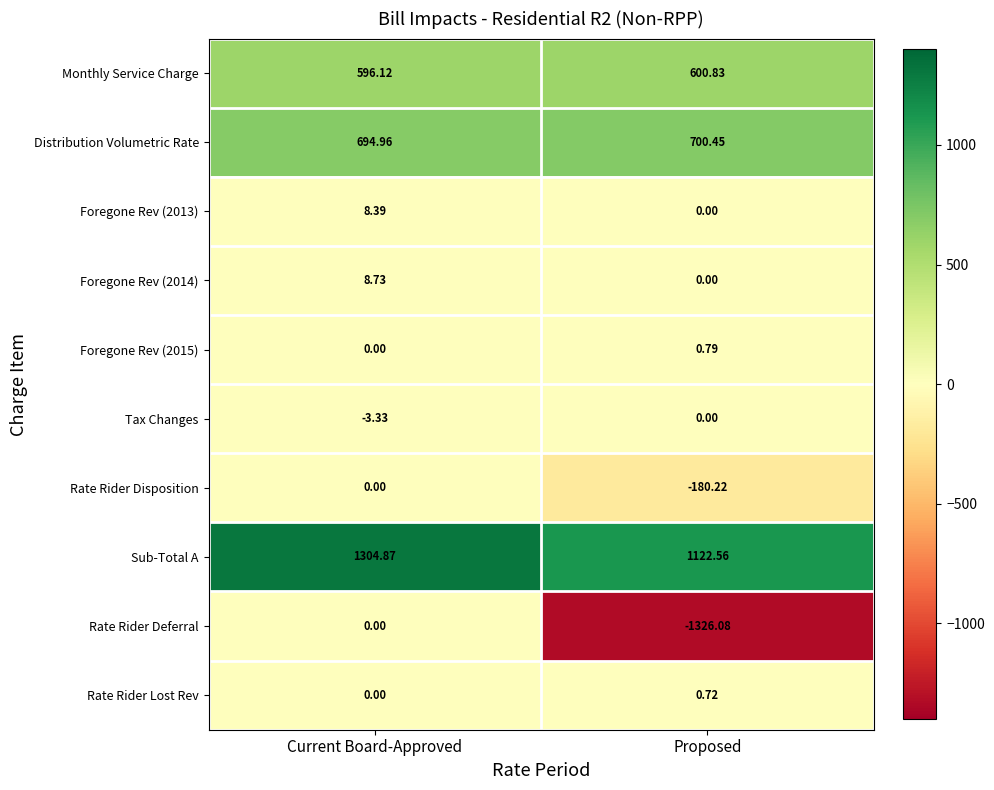

Rank the categories by Distribution Volumetric Rate value from highest to lowest.

Proposed, Current Board-Approved